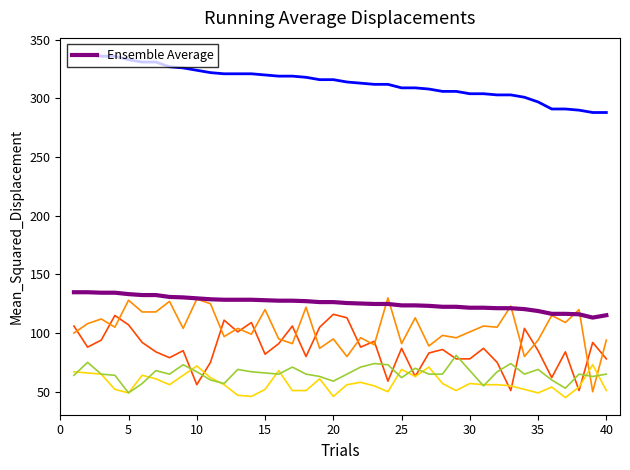

What is the minimum value shown in the chart?

45.0